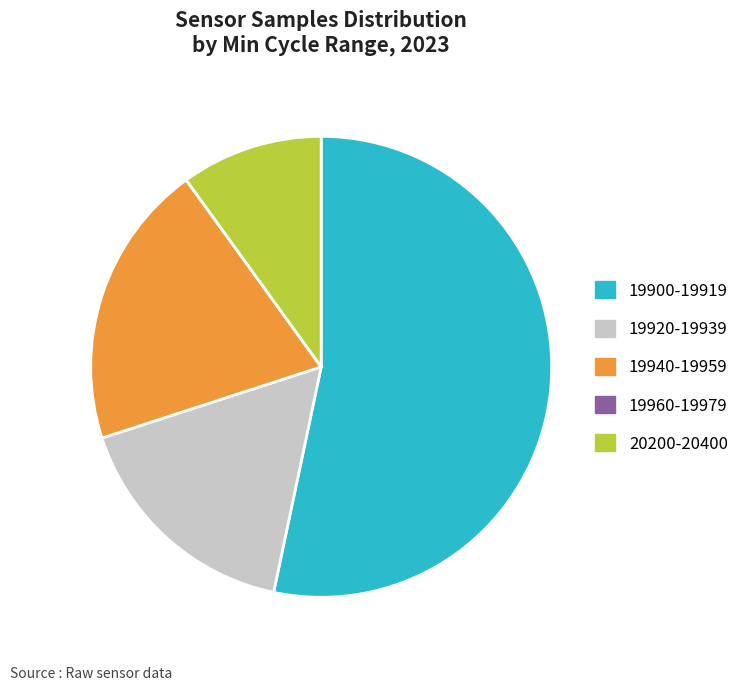

What is the ratio of the value at 19940-19959 to the value at 20200-20400?

2.0